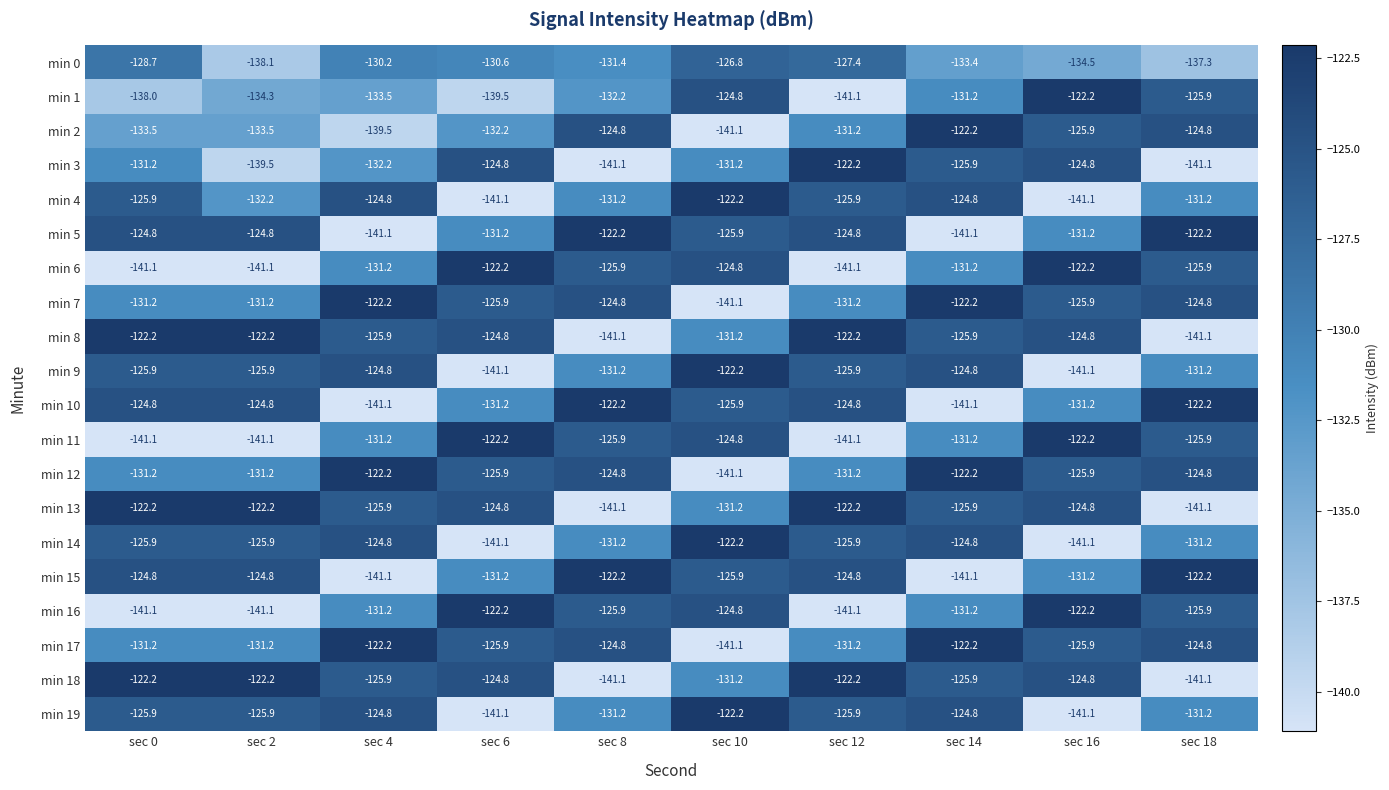

What is the difference between the second highest and second lowest values in the min 16 series?

18.9